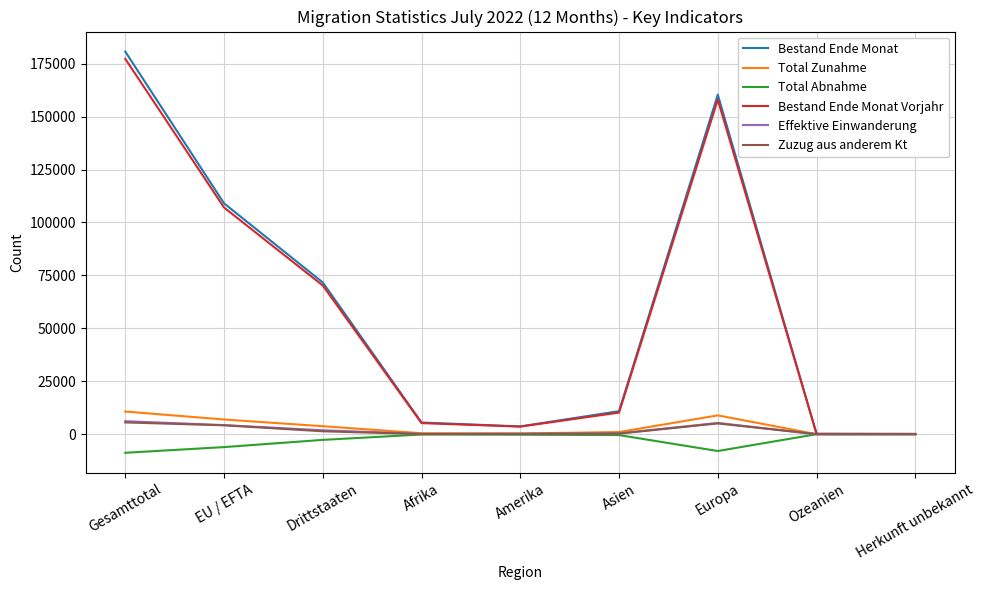

How many lines are shown in the chart?

6